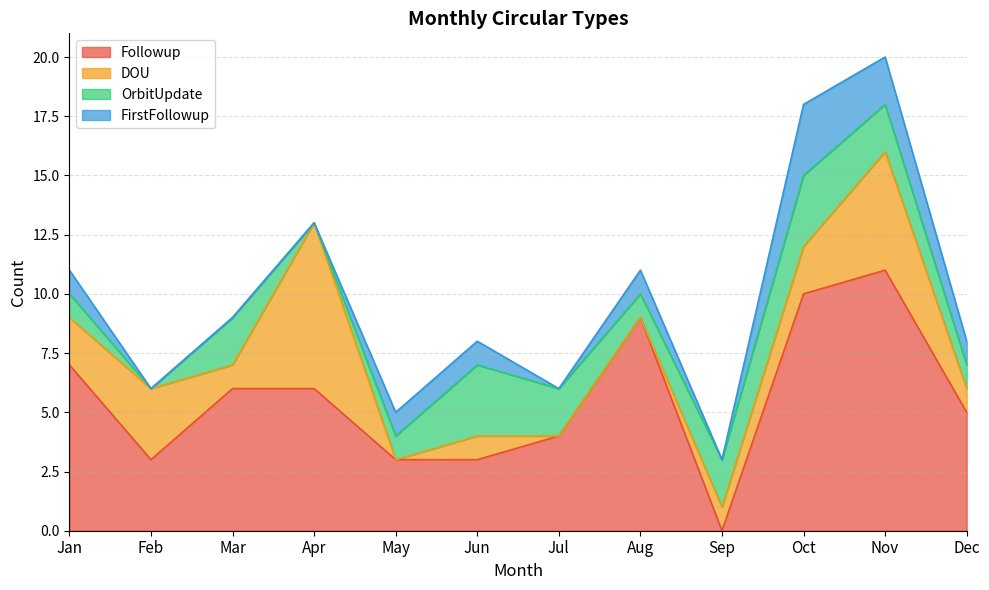

What is the difference between the second highest and minimum values in the DOU series?

5